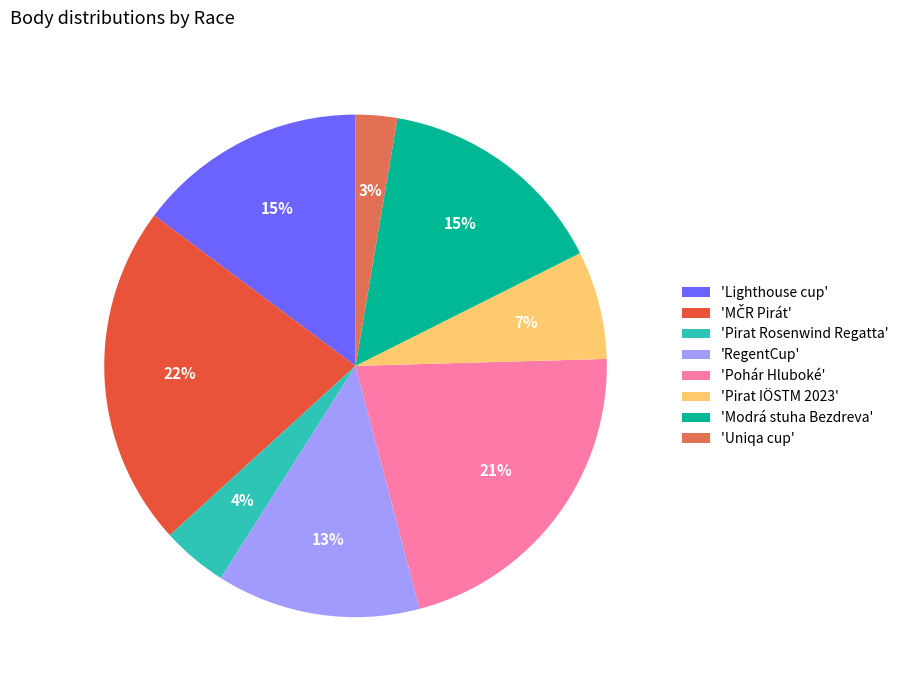

To the nearest percent, what portion does 'RegentCup' represent?

13%